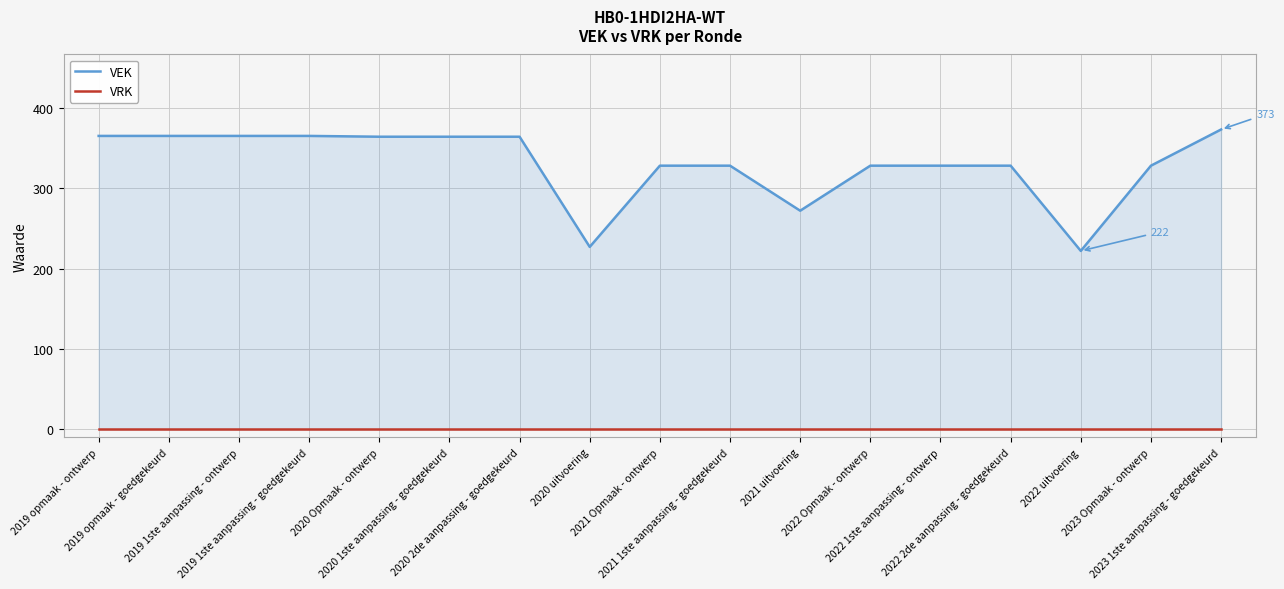

How many lines are shown in the chart?

2